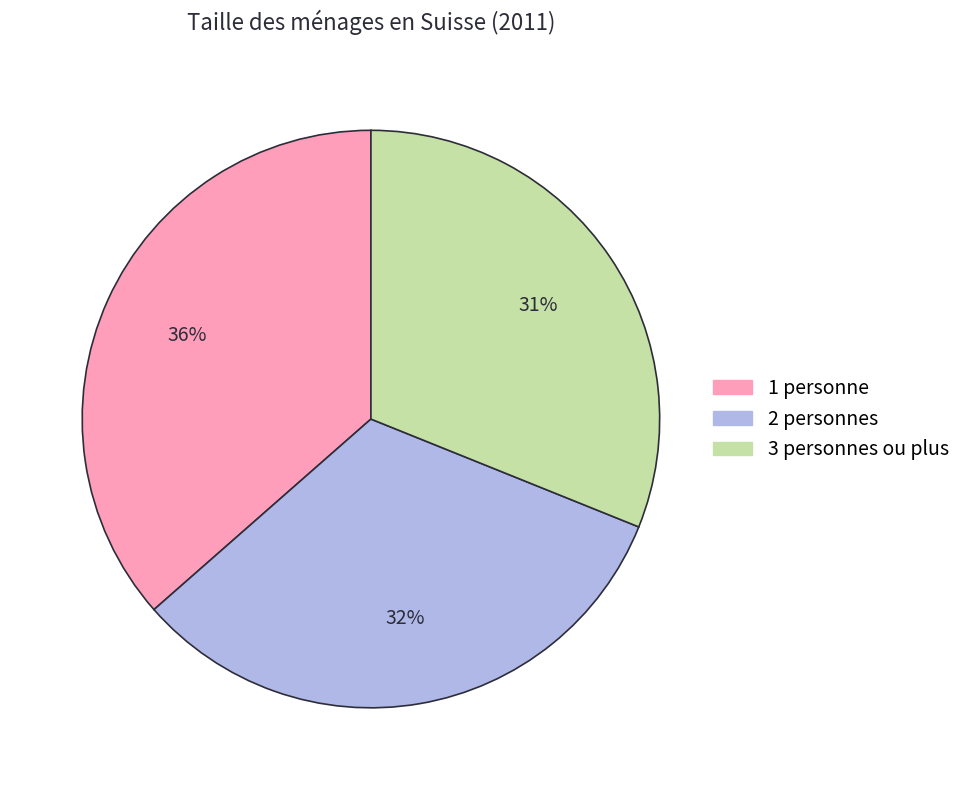

Does any single category account for the majority?

No